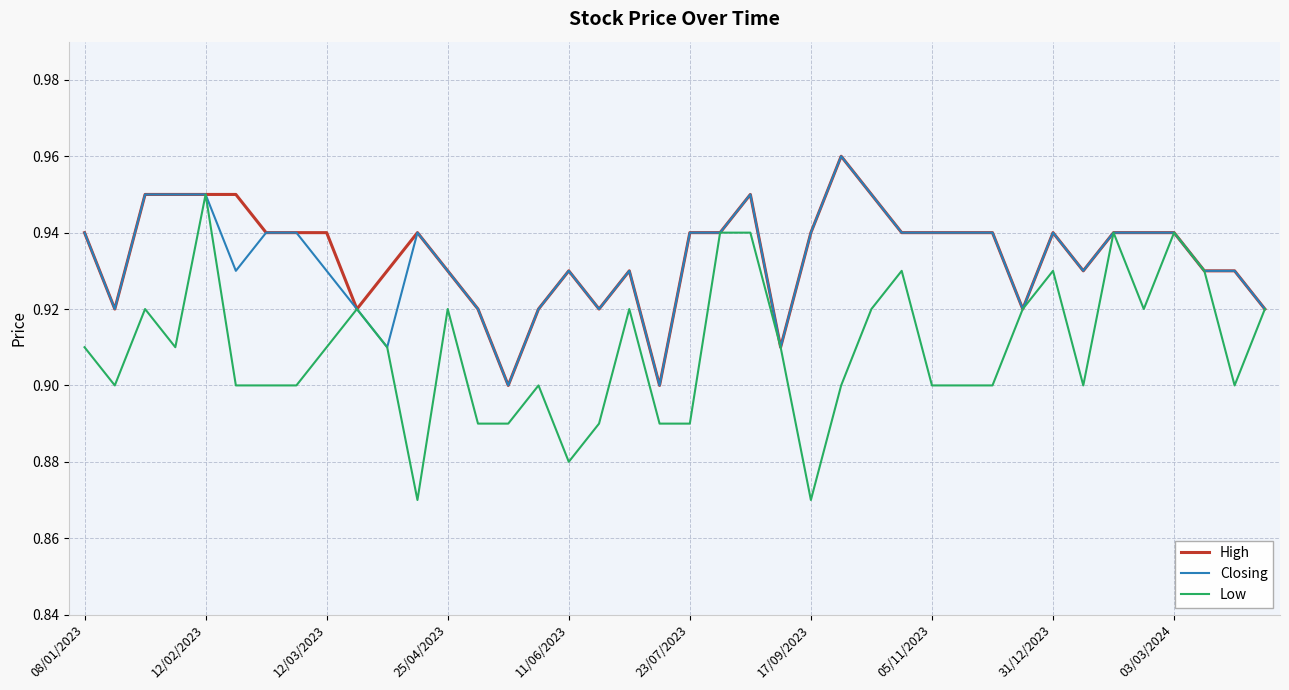

Which series has the widest spread of values?

Low